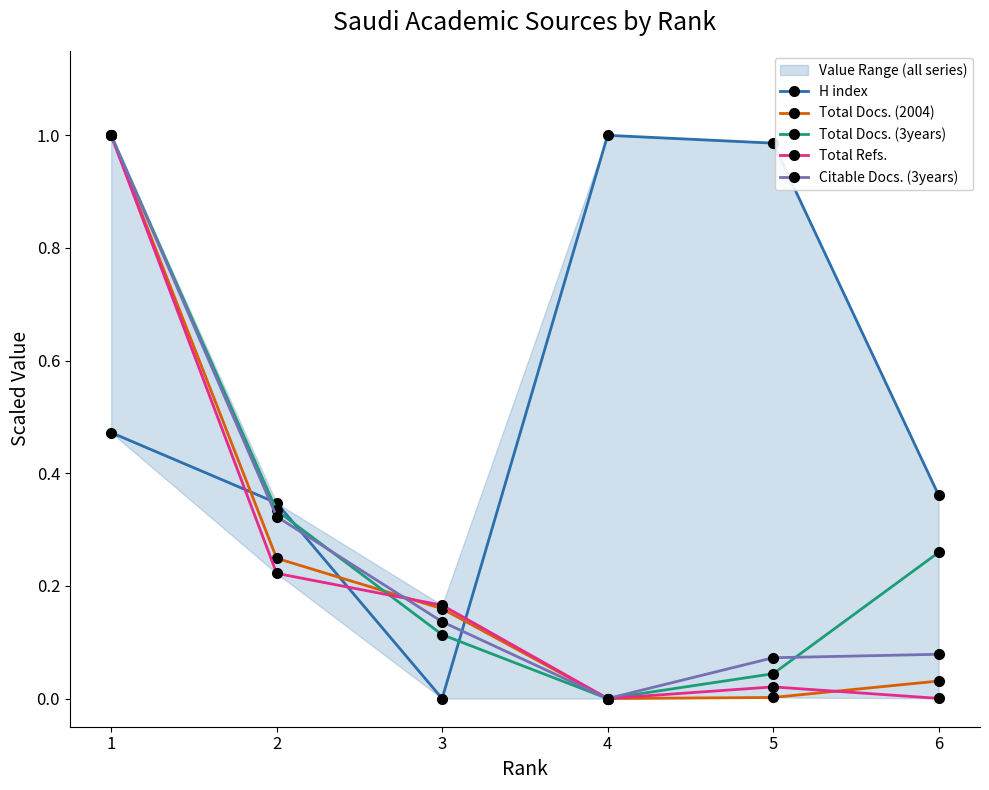

Is it true that H index equals 1.7 at 4?

False